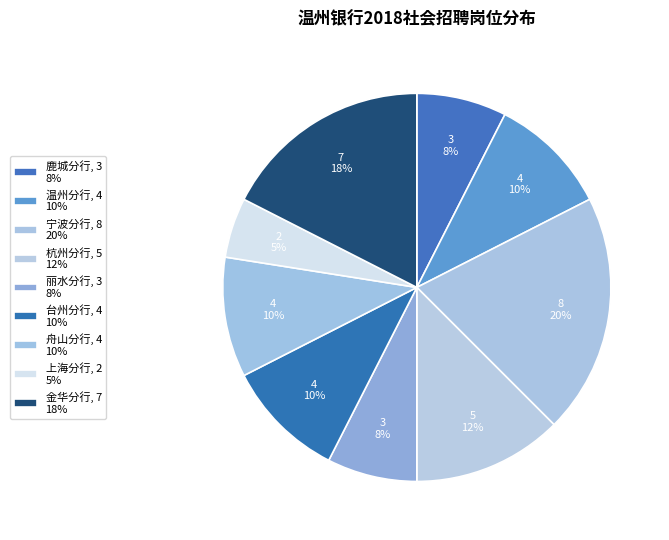

The 杭州分行 slice represents 12% of the pie. True or false?

True